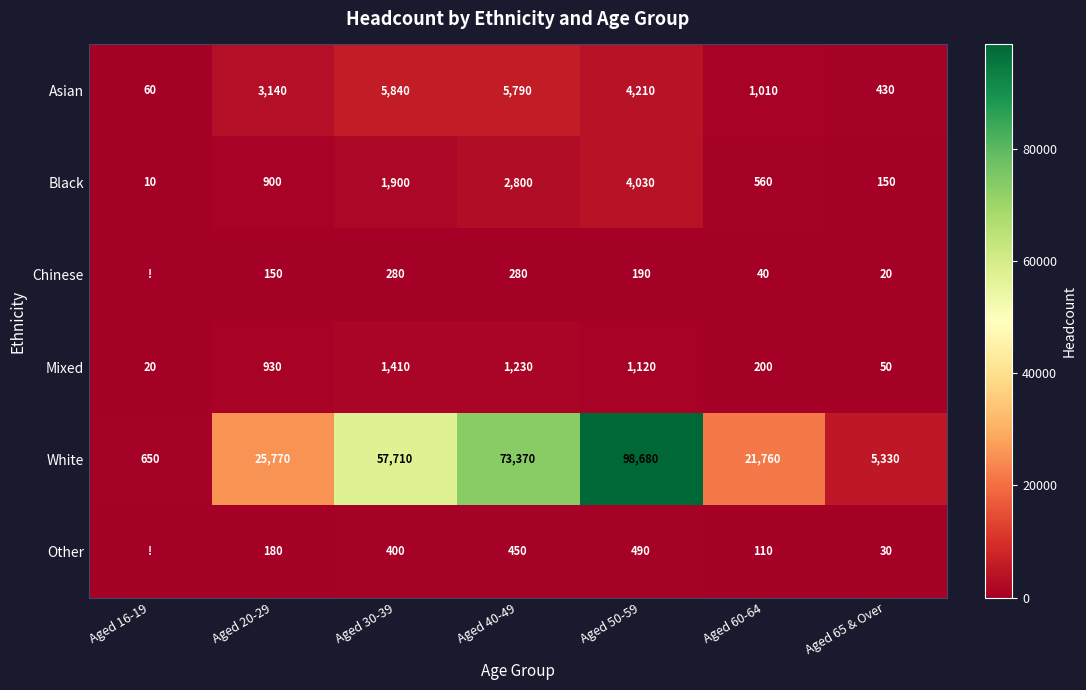

Read the White value at Aged 30-39.

57710